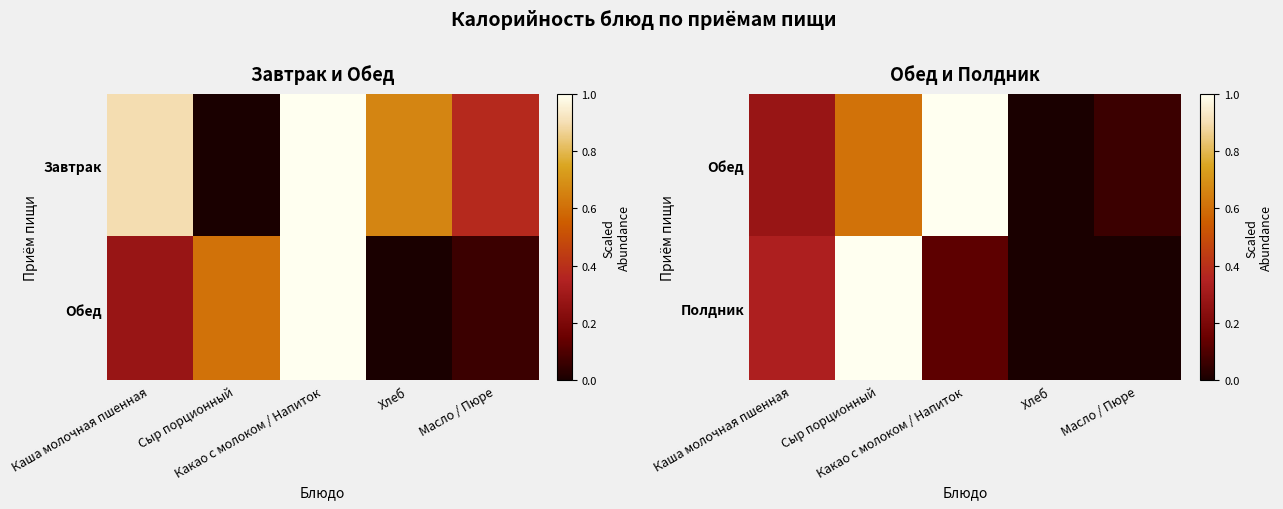

The Полдник series shows -0.4 at Масло / Пюре. True or false?

False